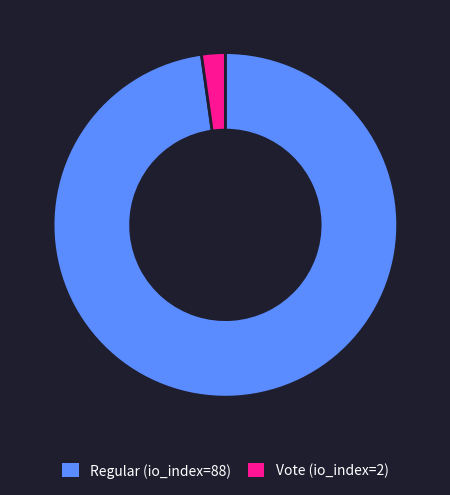

How many slices are in this pie chart?

2